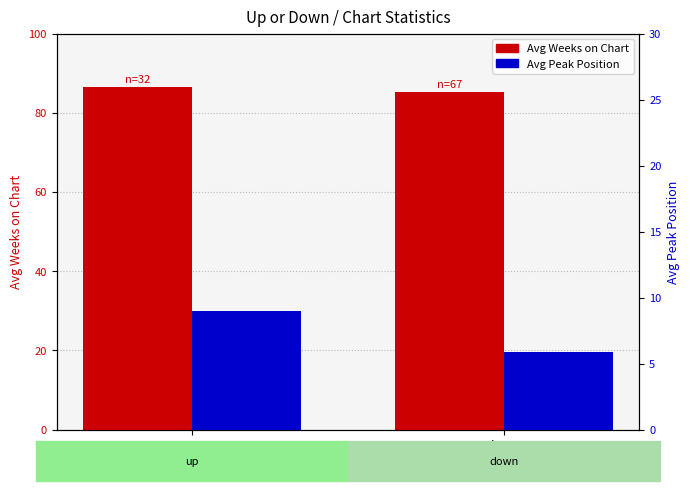

At how many categories does at least one series exceed 76?

2